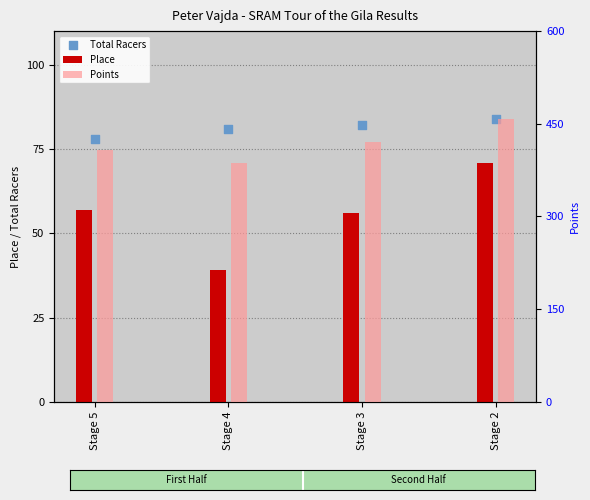

Which has a higher value, Stage 5 or Stage 3?

Stage 3